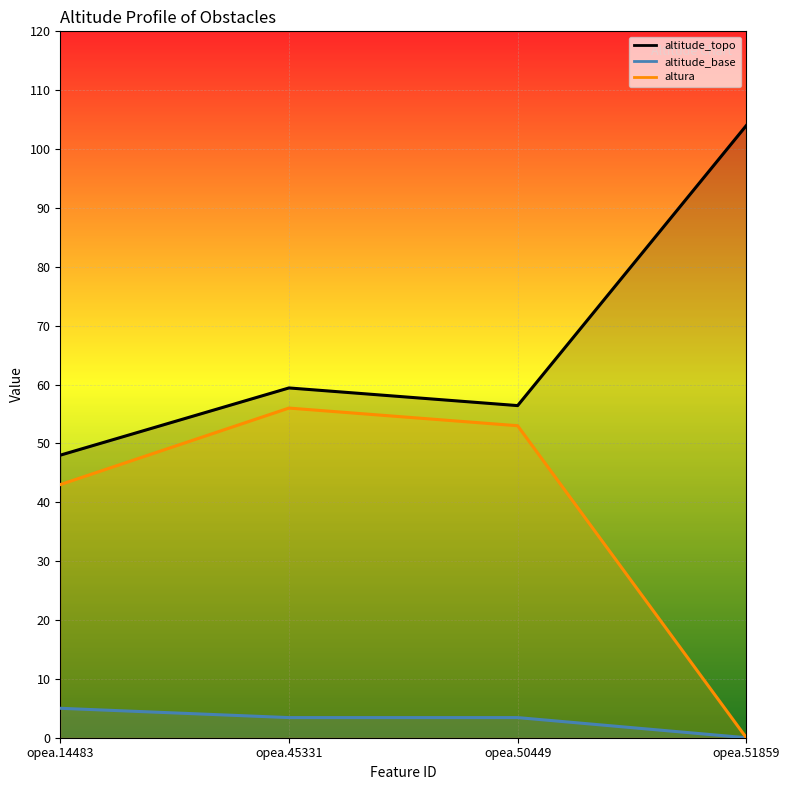

What is the sum of all altura (line) values?

152.0